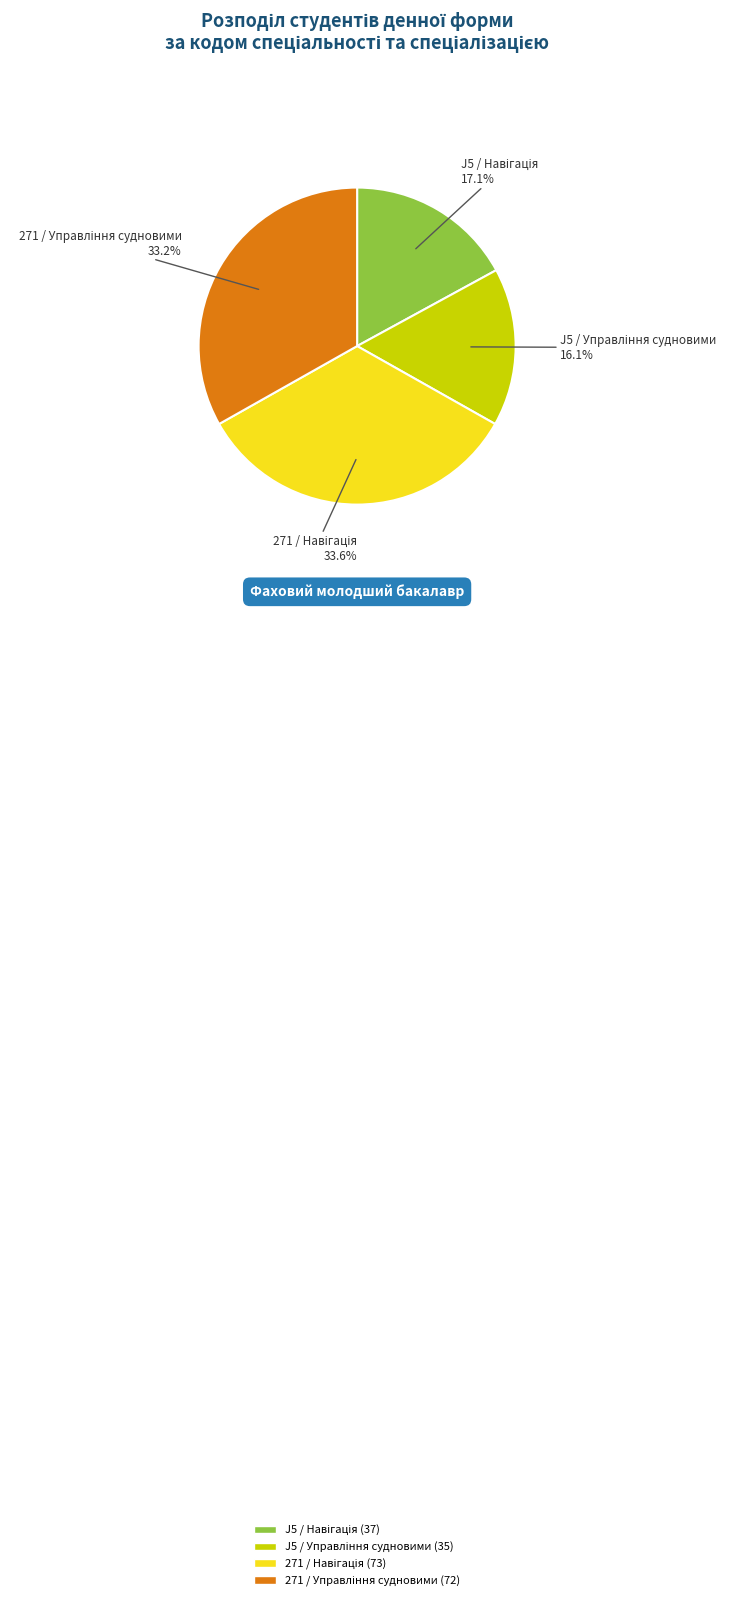

How many slices are in this pie chart?

4